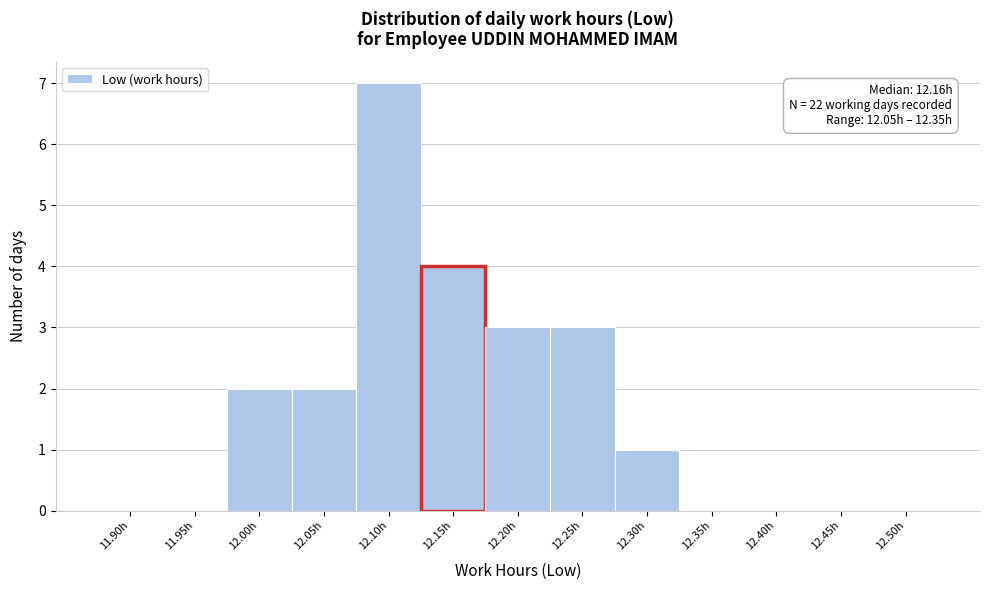

Reading left to right, what are all the values shown in this chart?

11.90h=0	11.95h=0	12.00h=2	12.05h=2	12.10h=7	12.15h=4	12.20h=3	12.25h=3	12.30h=1	12.35h=0	12.40h=0	12.45h=0	12.50h=0